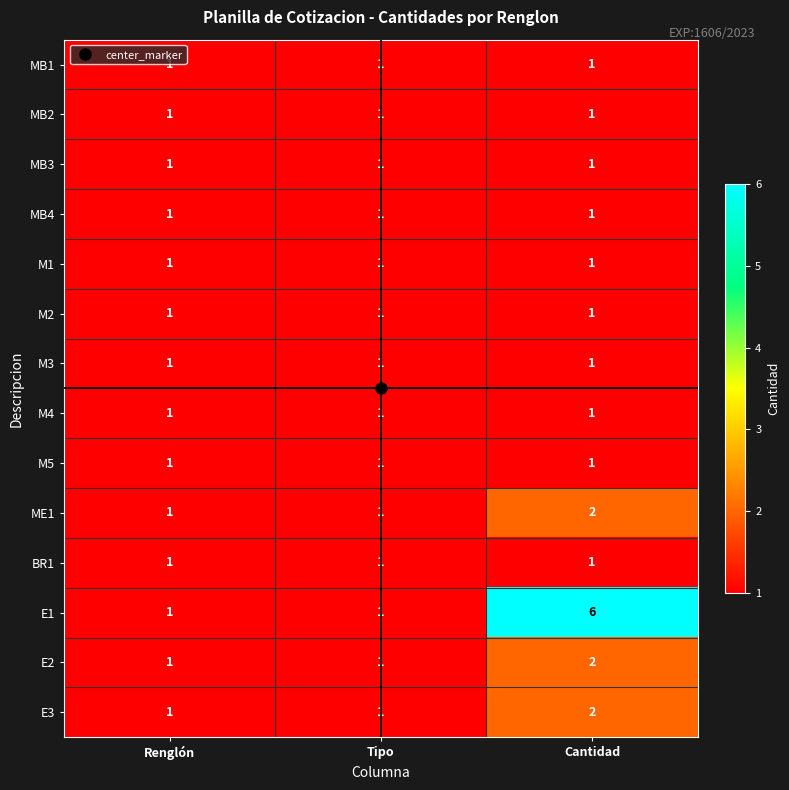

Which series has the largest total across all categories?

E1